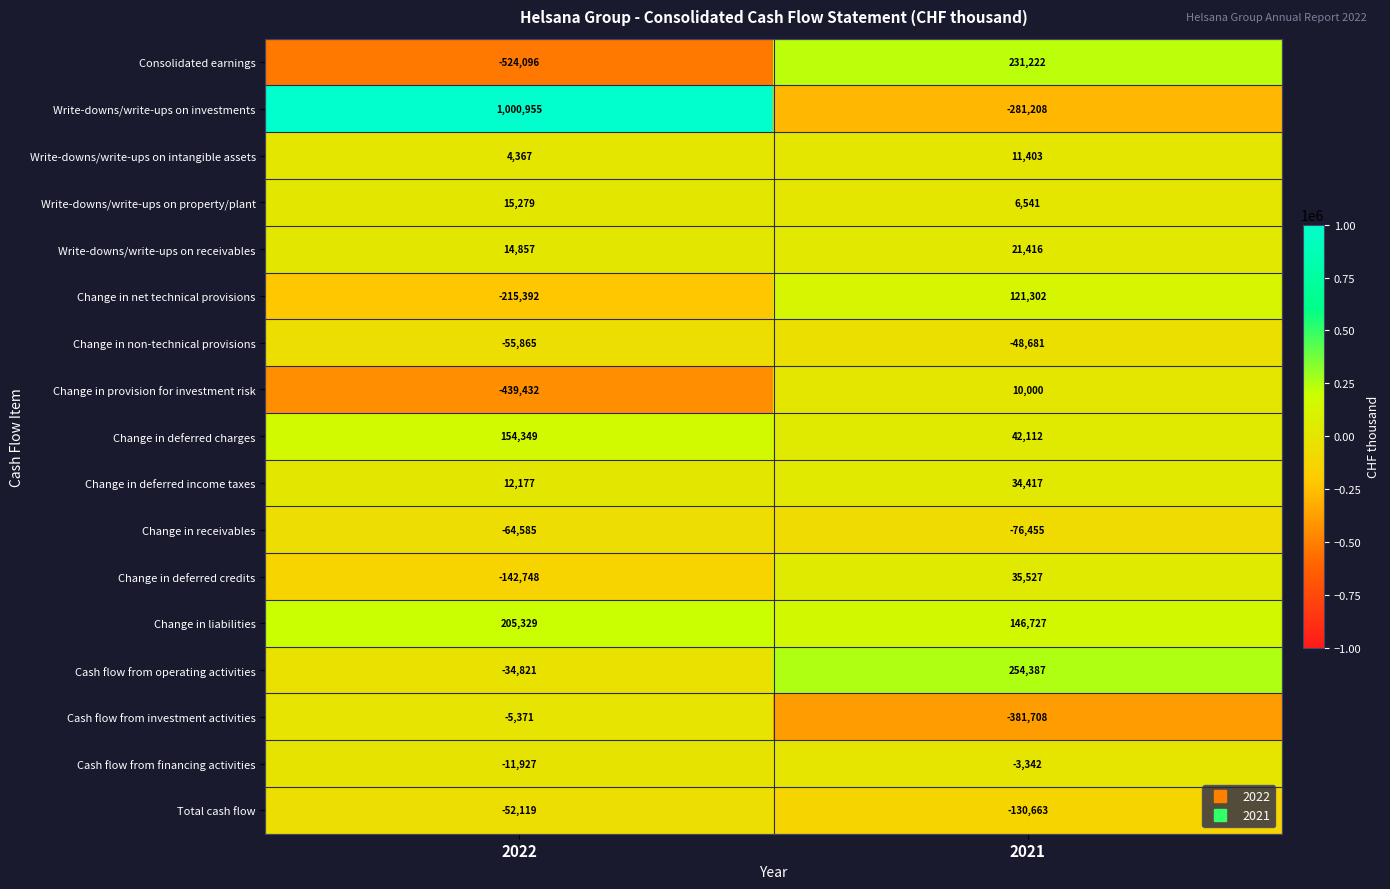

Where is Change in receivables nearest to the value -70520?

2022